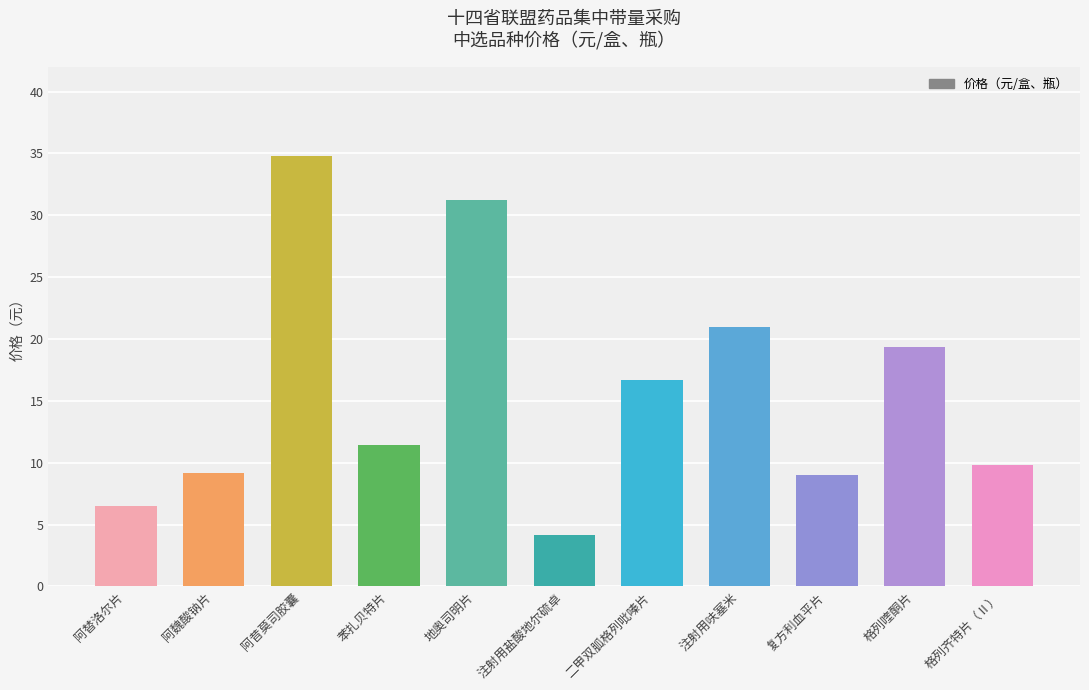

What is the change in value from 阿替洛尔片 to 地奥司明片?

+24.7